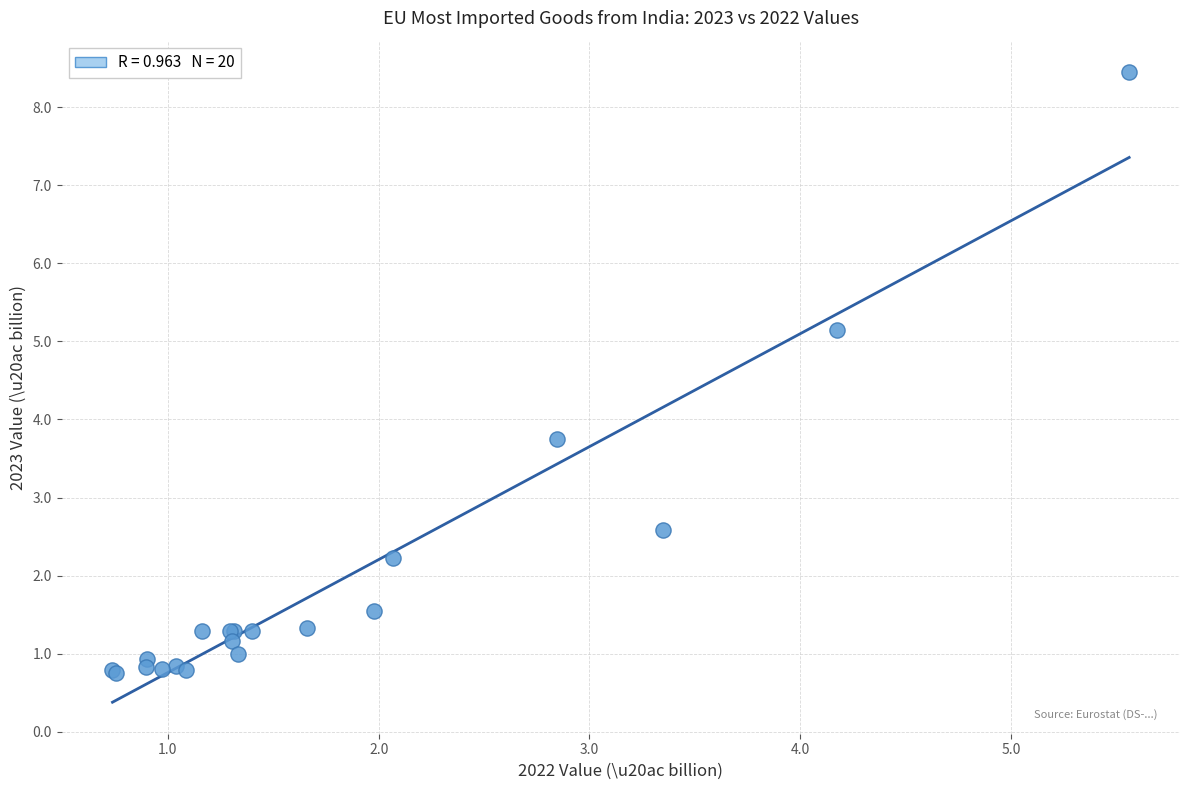

What Y value in the scatter plot is closest to 4?

3.7